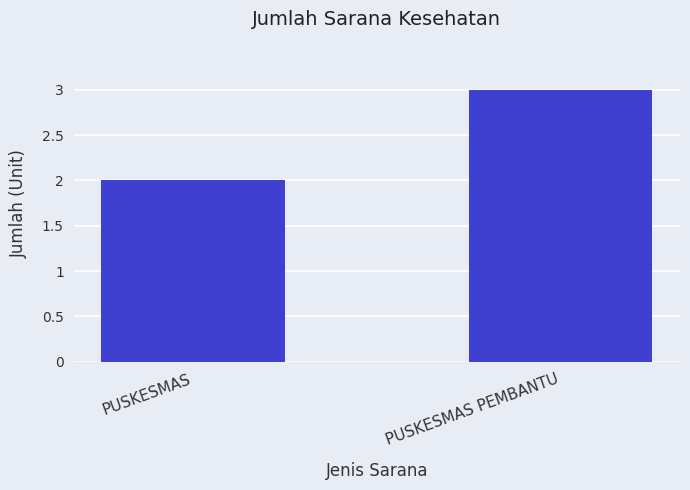

What is the minimum value shown in the chart?

2